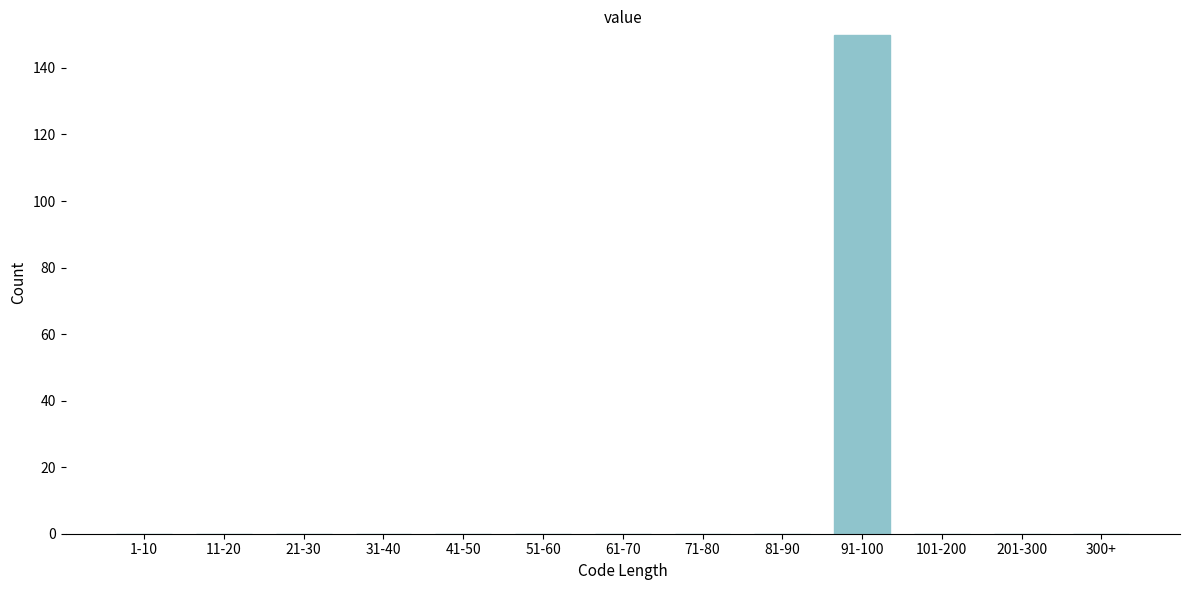

Reading right to left, transcribe all the data shown in this chart.

300+=0	201-300=0	101-200=0	91-100=150	81-90=0	71-80=0	61-70=0	51-60=0	41-50=0	31-40=0	21-30=0	11-20=0	1-10=0